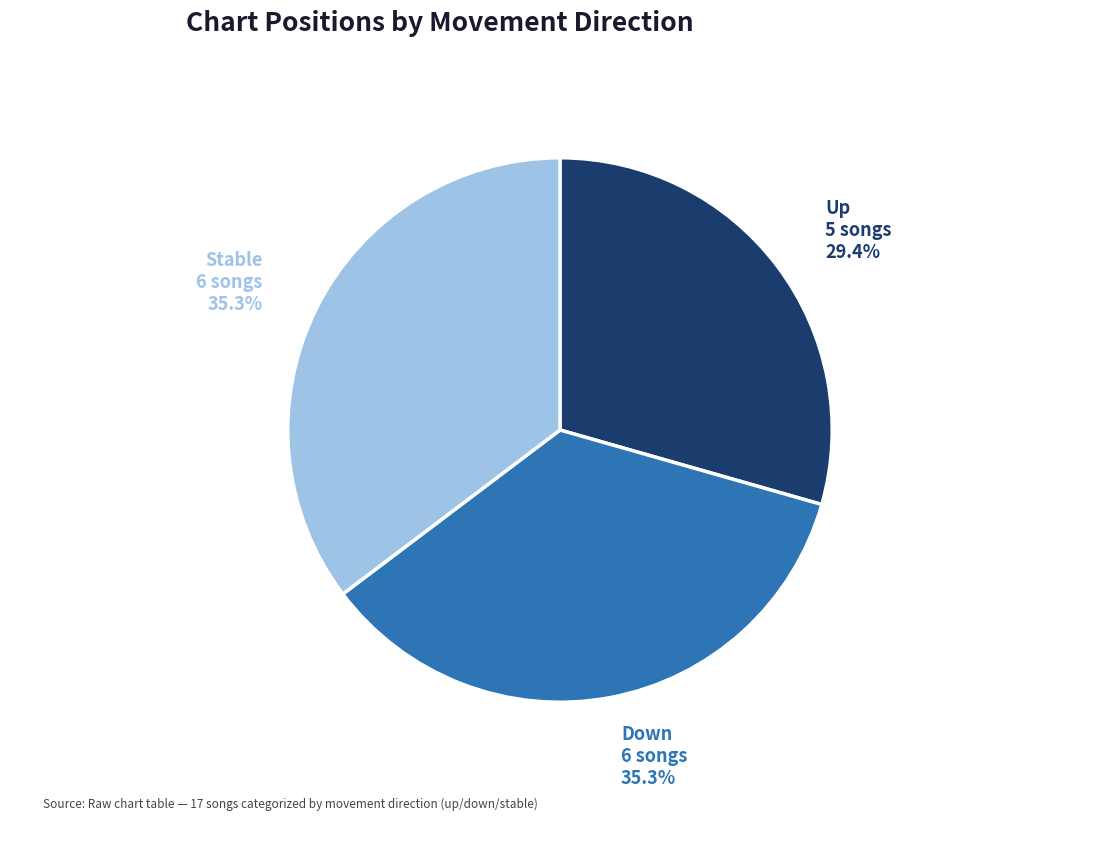

Is there any slice that represents more than half of the pie?

No